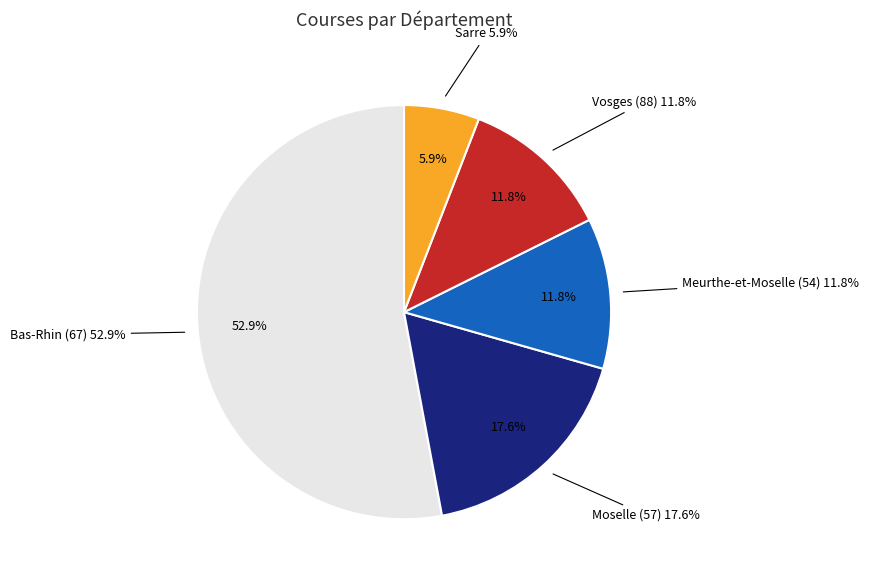

The Other slice represents 1% of the pie. True or false?

False